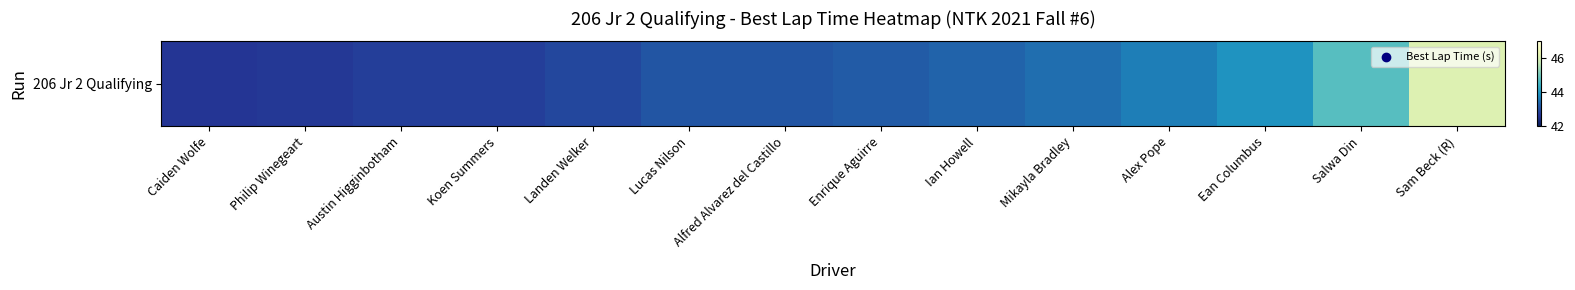

Reading right to left, what are all the values shown in this chart?

Sam Beck (R)=46.1	Salwa Din=44.7	Ean Columbus=43.9	Alex Pope=43.6	Mikayla Bradley=43.4	Ian Howell=43.3	Enrique Aguirre=43.2	Alfred Alvarez del Castillo=43.1	Lucas Nilson=43.1	Landen Welker=42.9	Koen Summers=42.8	Austin Higginbotham=42.8	Philip Winegeart=42.7	Caiden Wolfe=42.7